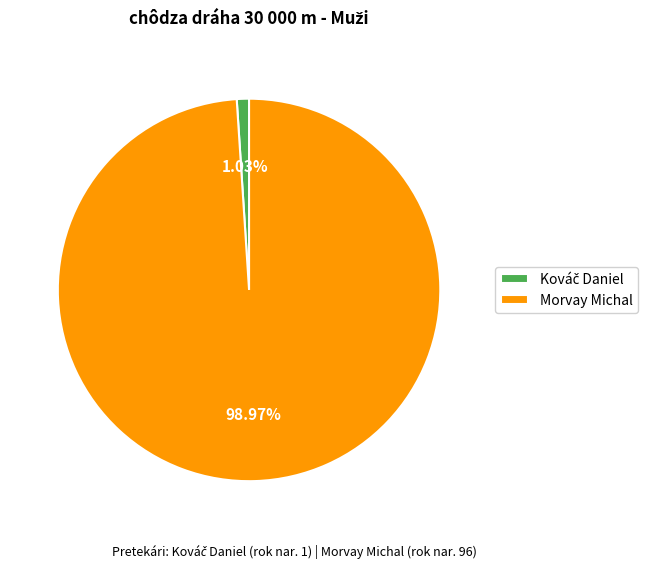

Which category has the biggest portion of the pie?

Morvay Michal